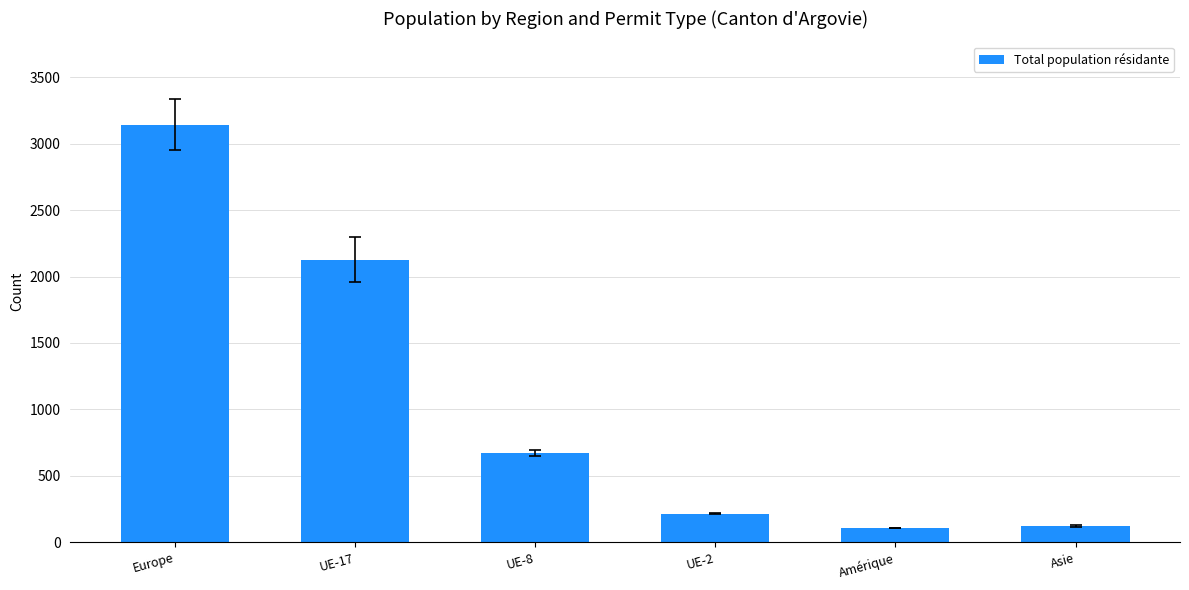

What is the difference between the maximum and minimum values?

3035